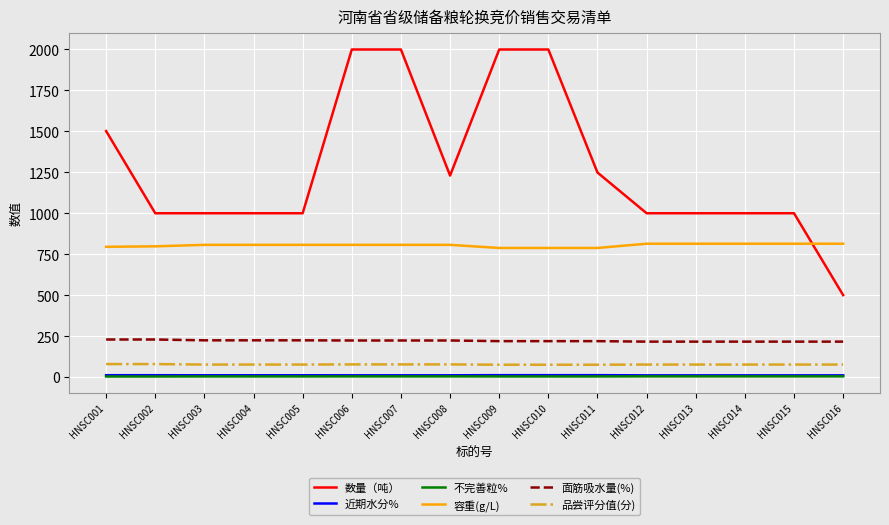

What is the difference between the maximum and minimum values in the 近期水分% series?

1.2